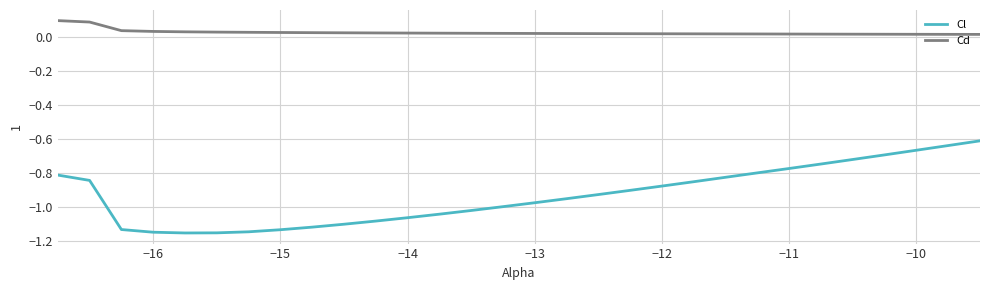

How many distinct data groups are displayed?

2